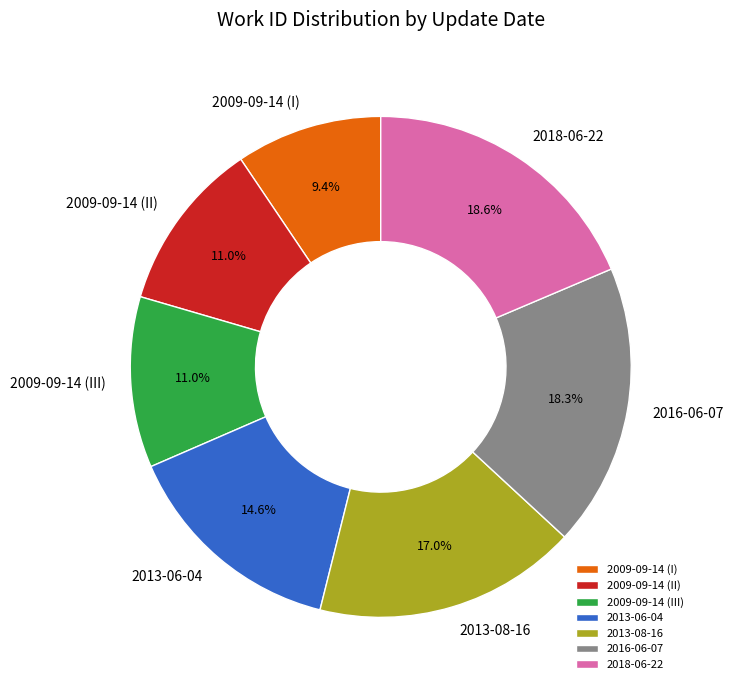

The 2016-06-07 slice represents 8% of the pie. True or false?

False